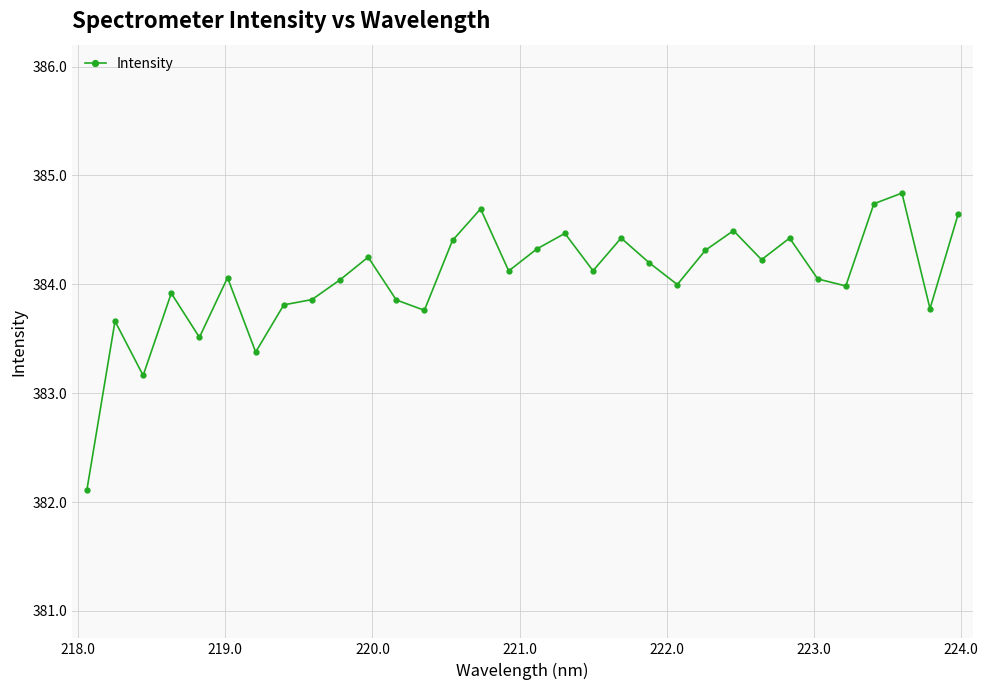

What is the smallest value displayed?

382.1